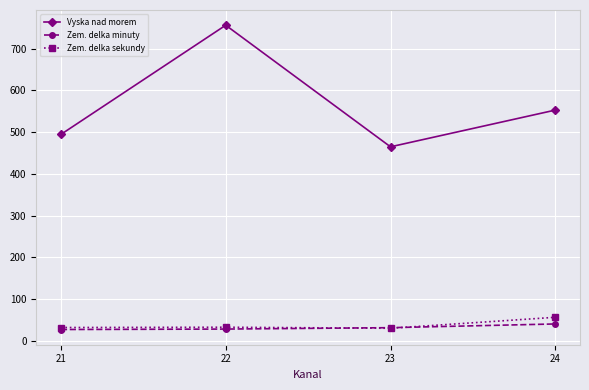

True or false: Zem. delka sekundy and Vyska nad morem intersect in this chart.

False